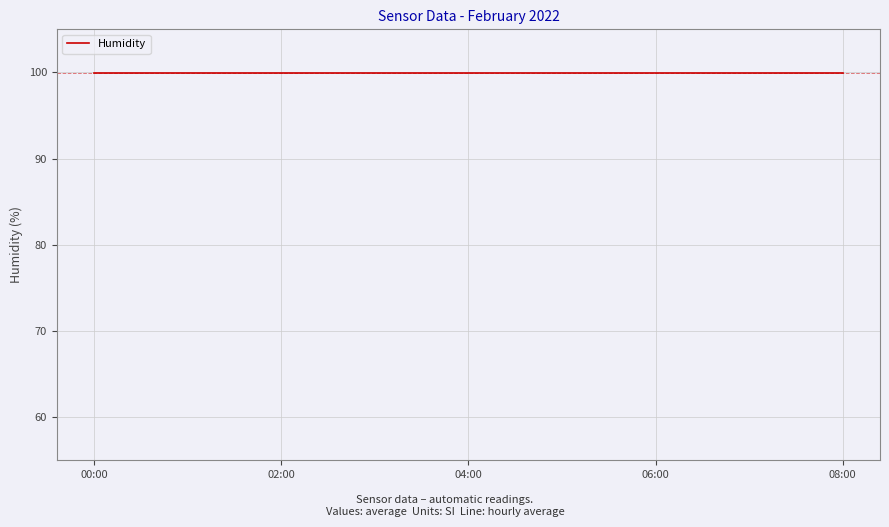

Which category has the highest value in the Humidity series?

2022/02/01 00:00